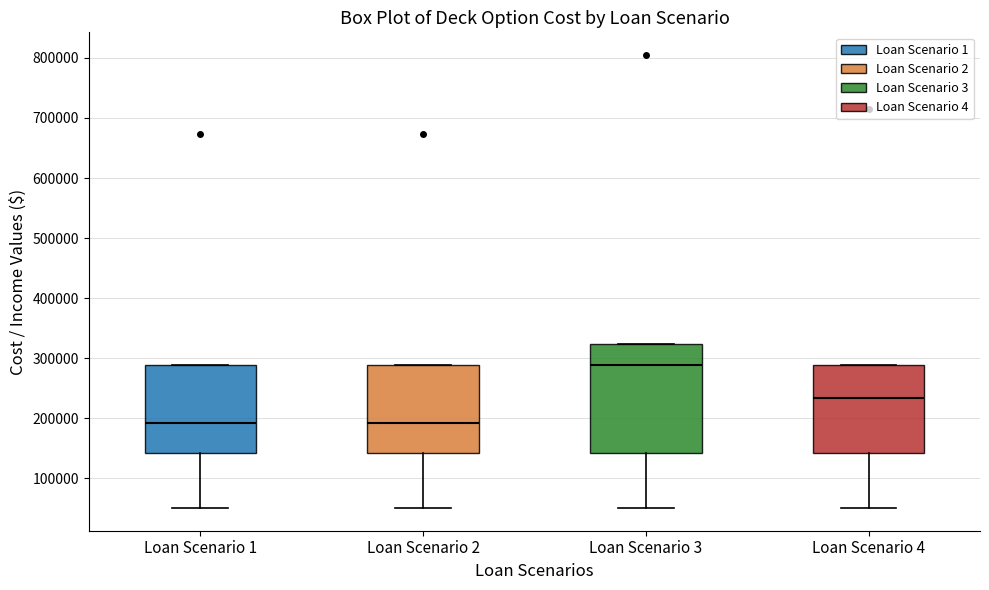

Reading left to right, read every box against the y-axis: the position of its median line, the range the box covers, and the ends of its whiskers. The values are not printed on the chart, so give them approximately, as read against the axis.

Loan Scenario 1: median 190000, box 140000 to 290000, whiskers 50000 to 290000
Loan Scenario 2: median 190000, box 140000 to 290000, whiskers 50000 to 290000
Loan Scenario 3: median 290000, box 140000 to 320000, whiskers 50000 to 320000
Loan Scenario 4: median 230000, box 140000 to 290000, whiskers 50000 to 290000